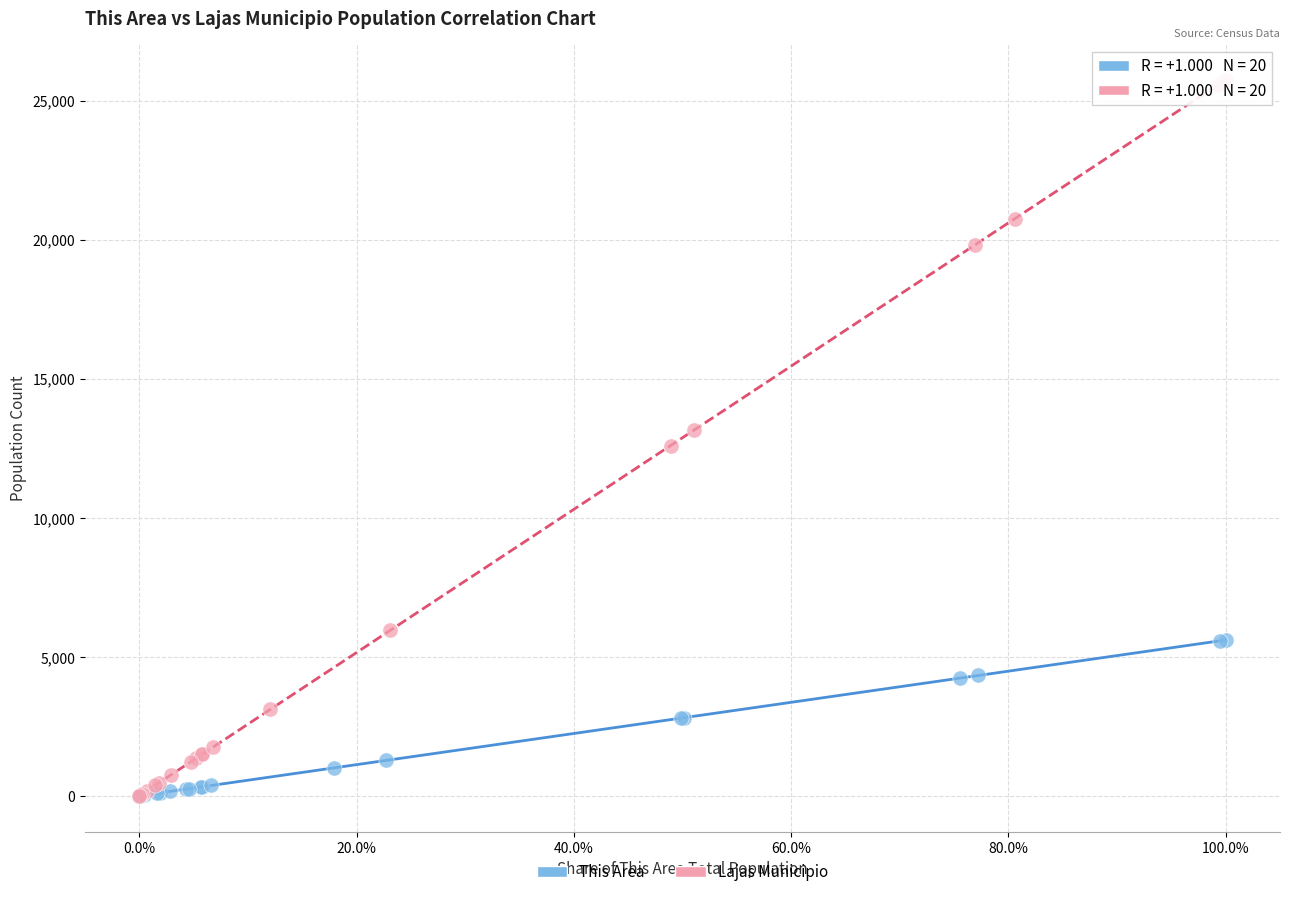

Which series has the largest Y range (max minus min)?

Lajas Municipio